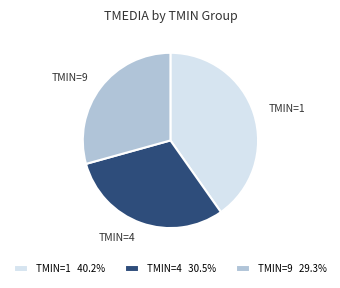

Which has a higher value, TMIN=1 or TMIN=4?

TMIN=1